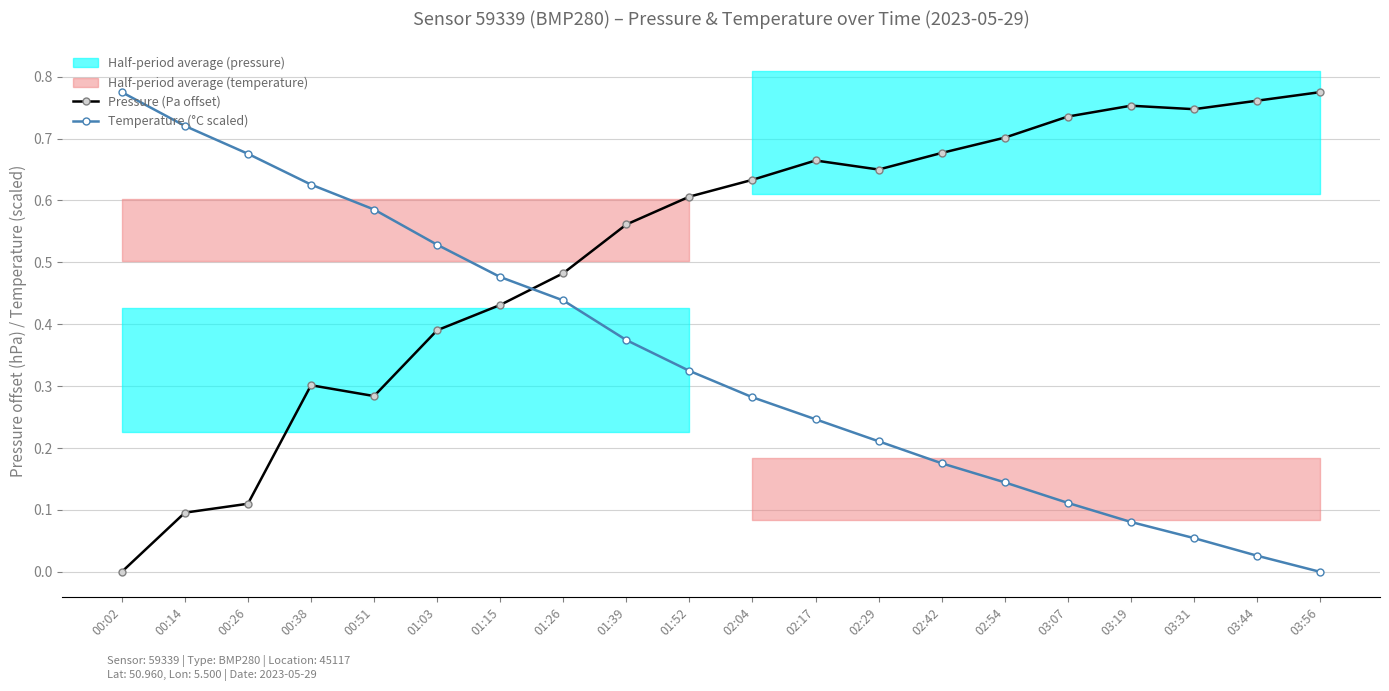

What is the label of the 9th point from the left?

01:39